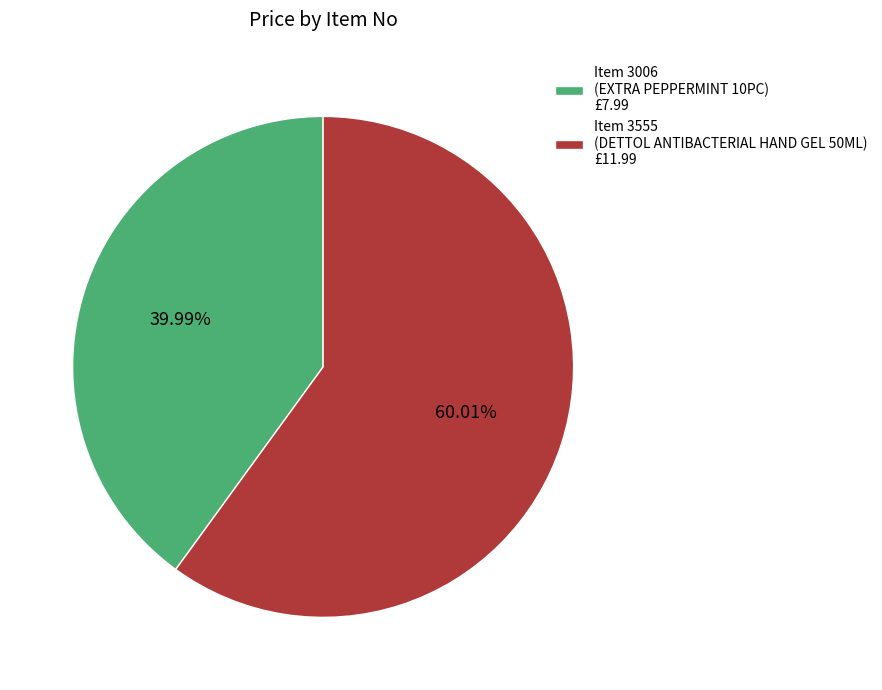

How many slices are in this pie chart?

2